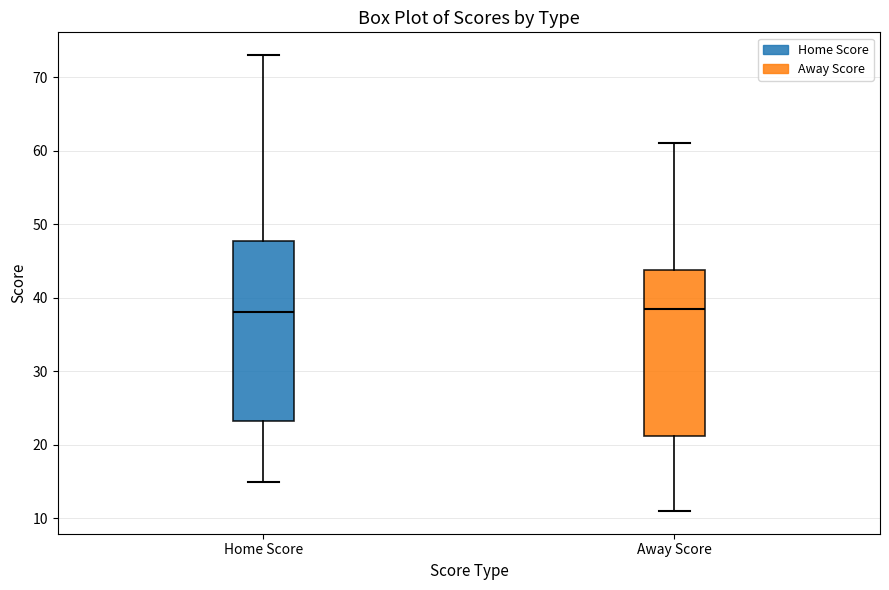

Where is the upper edge of the box for Home Score on the y-axis? The values are not printed on the chart, so give them approximately, as read against the axis.

48